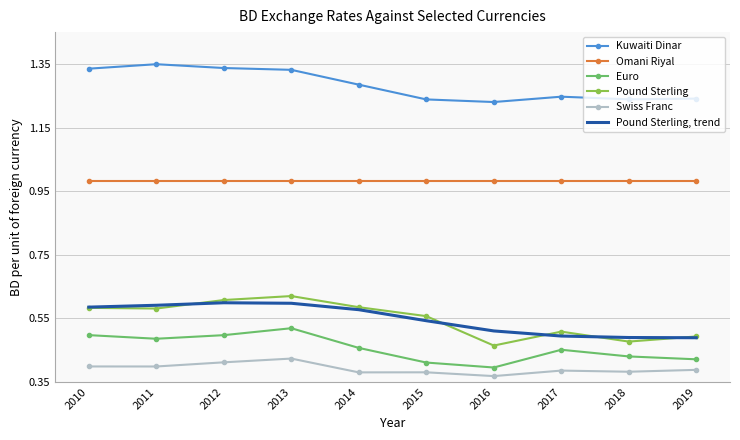

How many Pound Sterling values are between 0 and 1?

10